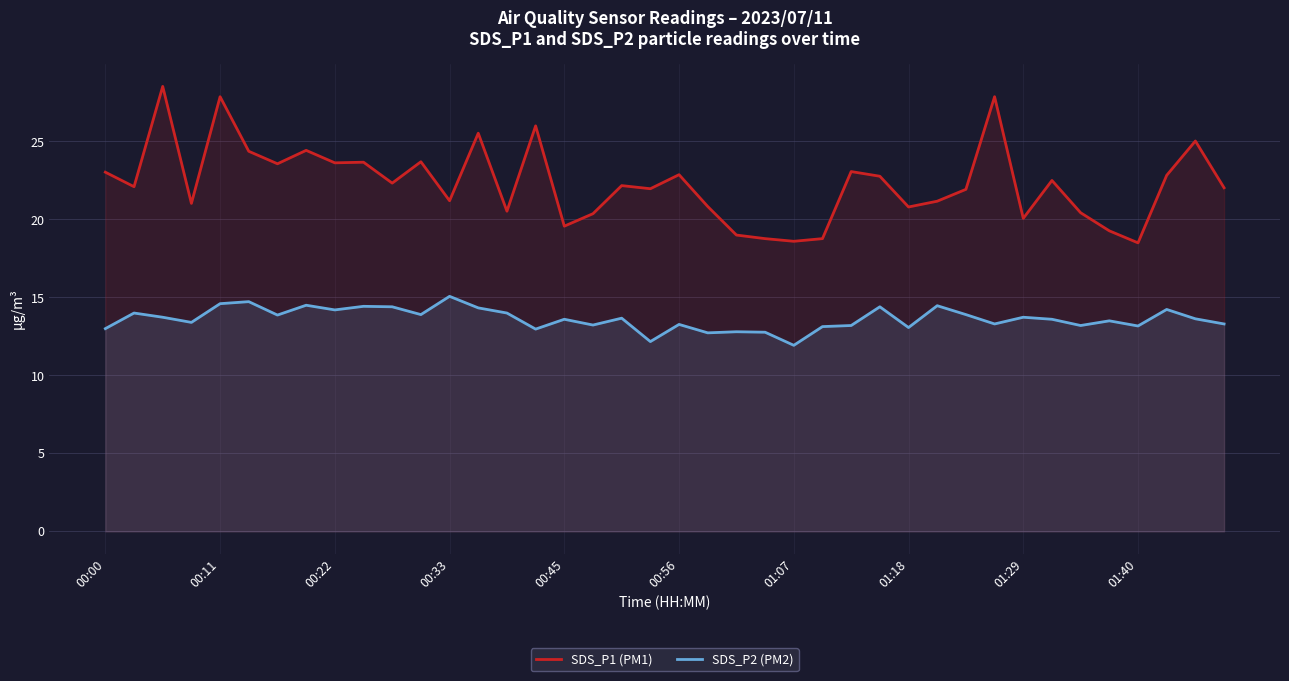

At which label is SDS_P1 (PM1) closest to 23?

00:00